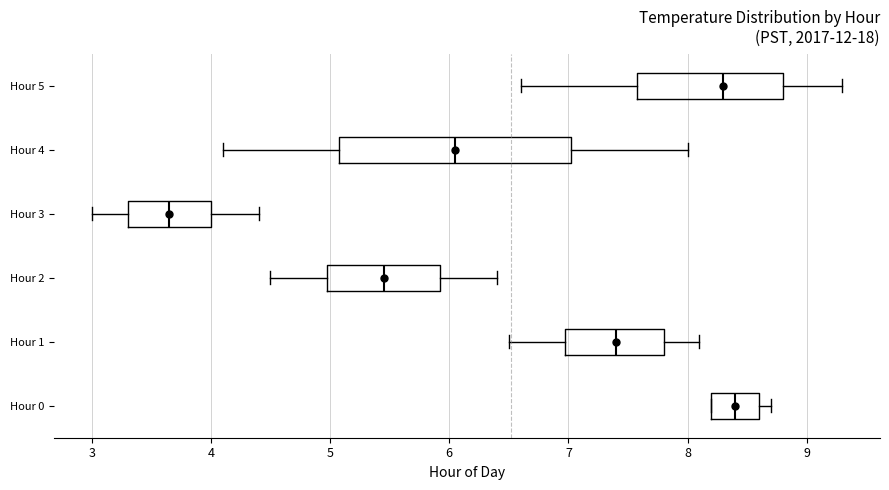

Where does the right whisker of the box for Hour 4 end on the x-axis? The values are not printed on the chart, so give them approximately, as read against the axis.

8.0